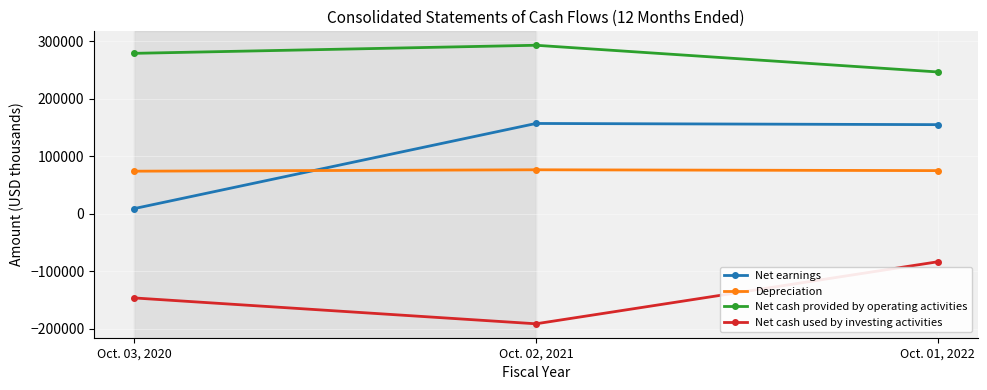

What are all the series names shown in the legend?

Net earnings, Depreciation, Net cash provided by operating activities, Net cash used by investing activities